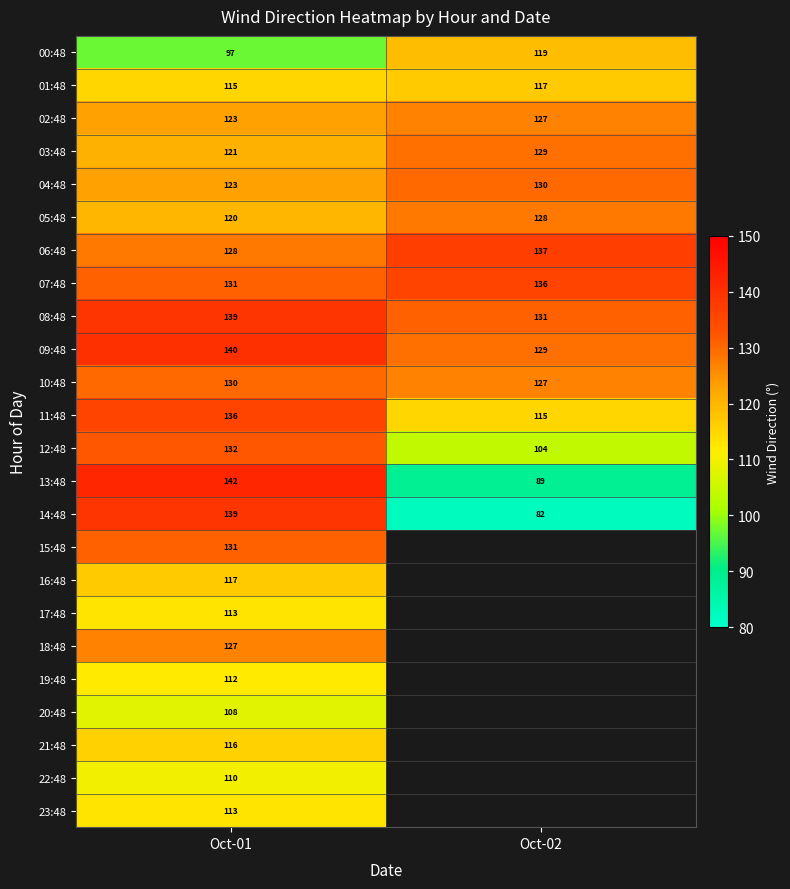

What is the highest value of the 06:48 series?

137